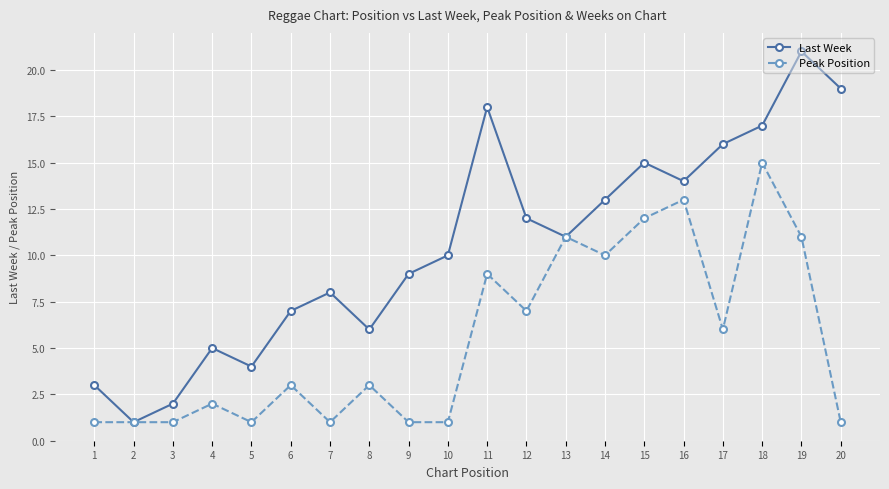

Which series has the largest total across all categories?

Last Week